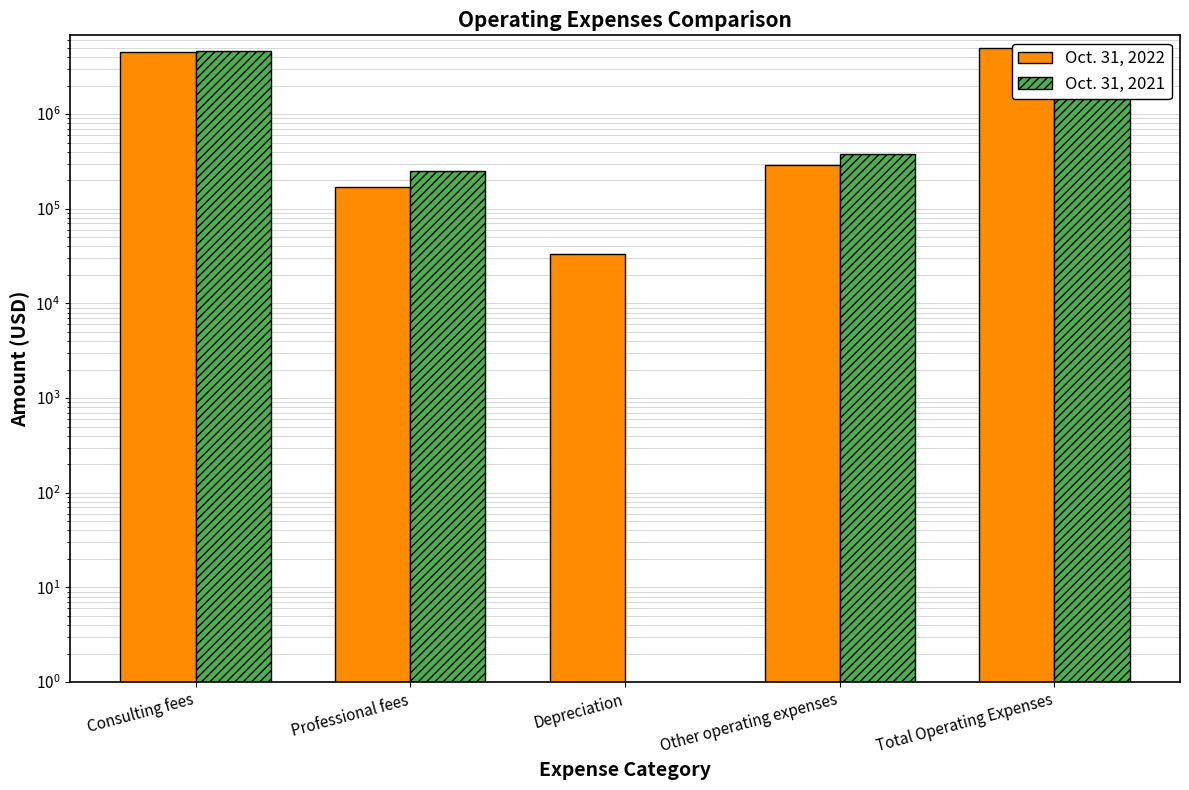

Does the chart contain any negative values?

No